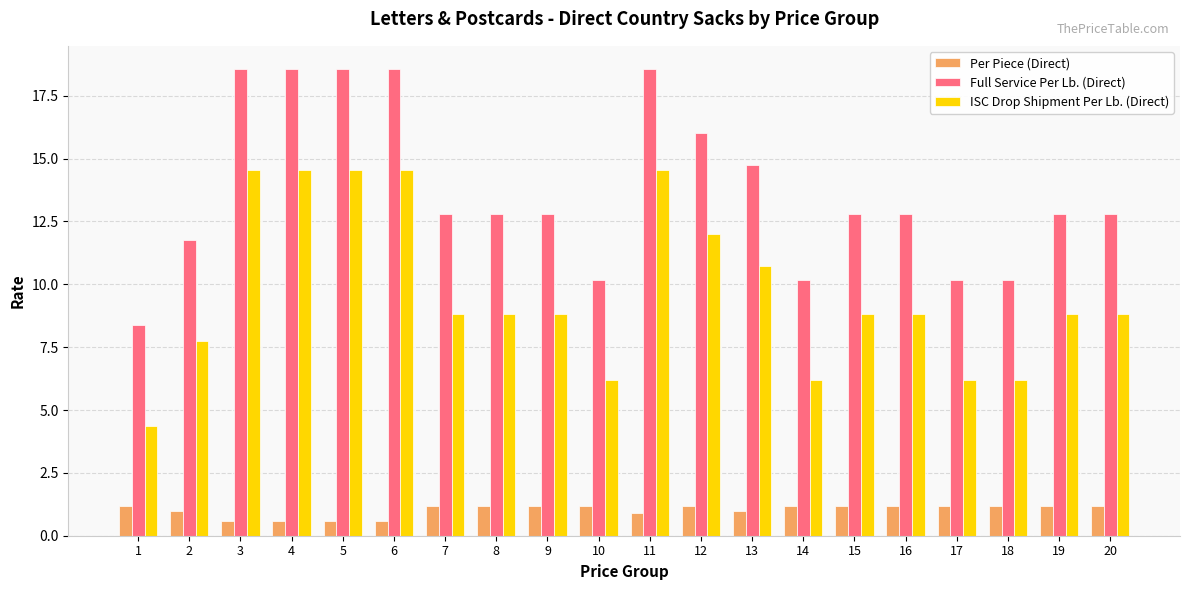

How many series are shown in this chart?

3